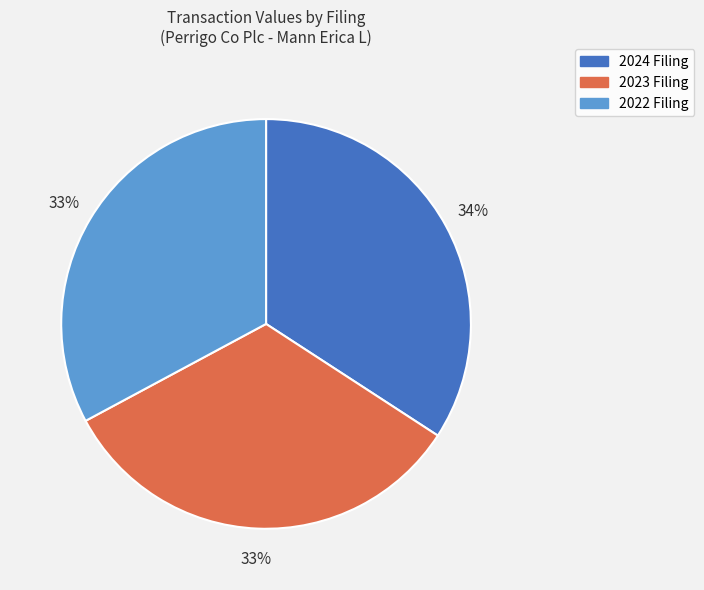

What is the largest slice in the pie chart?

2024 Filing